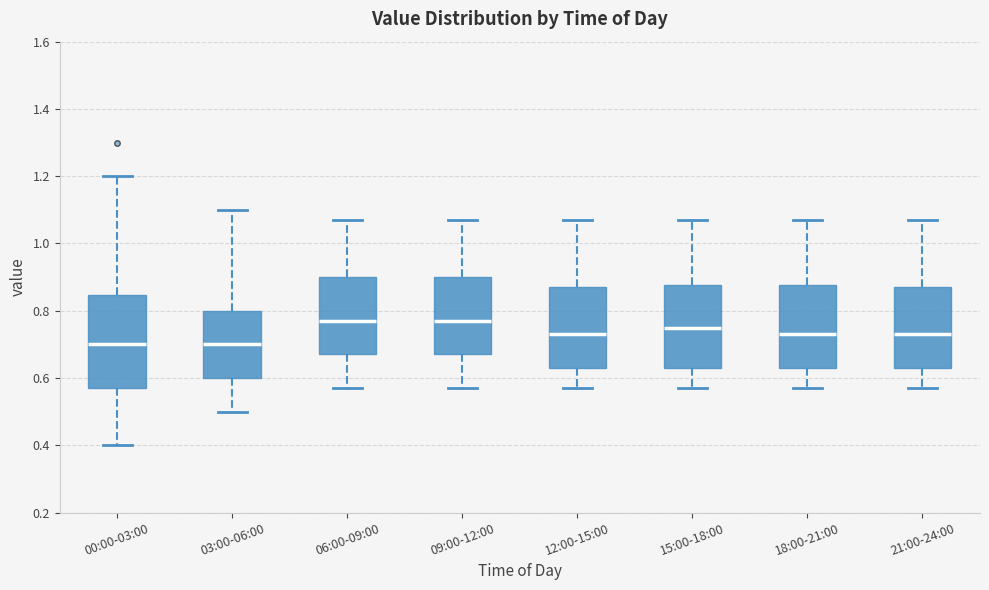

Comparing the boxes themselves (not the whiskers), which one is the tallest?

00:00-03:00